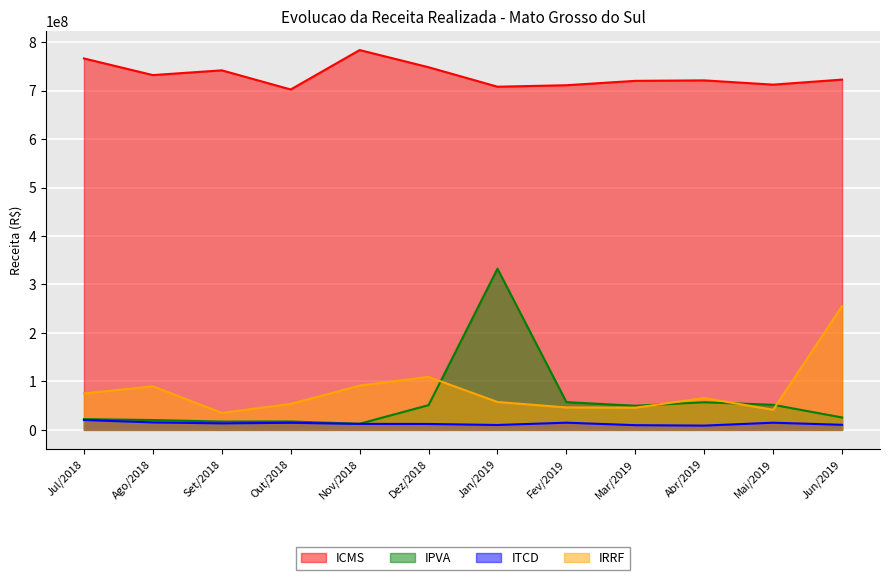

Is it true that IRRF equals 83692870.1 at Jun/2019?

False